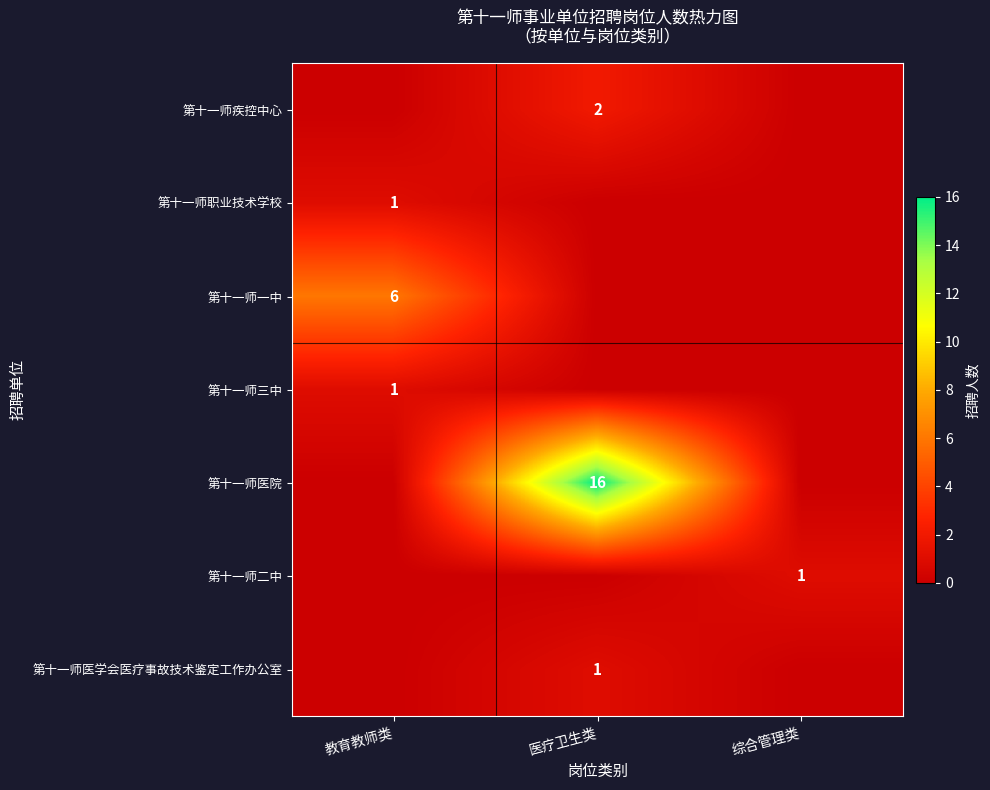

The value of 第十一师一中 at 医疗卫生类 is 2. True or false?

False